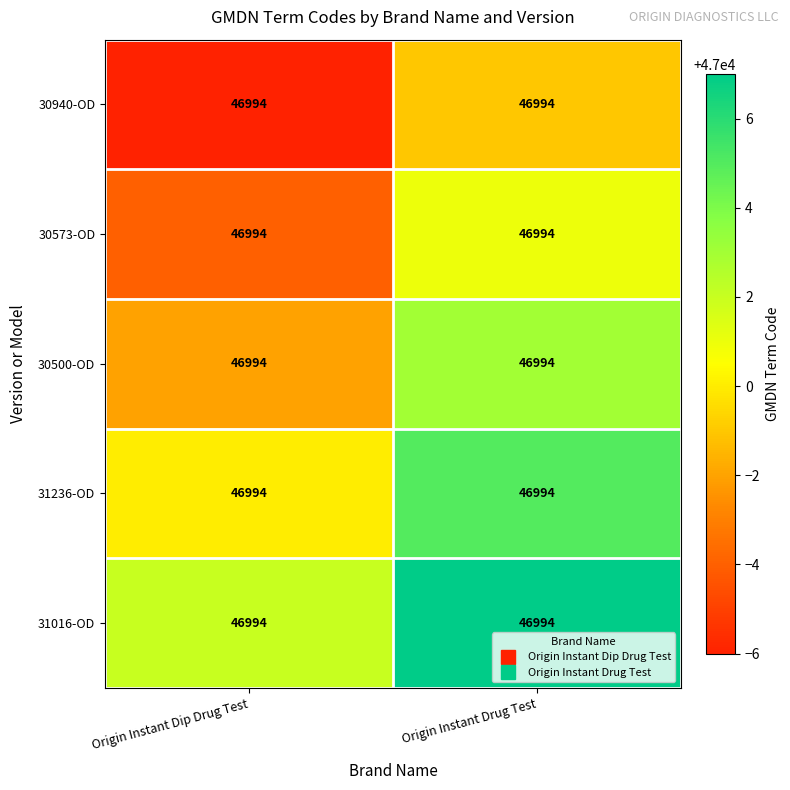

Count the 30940-OD values in the range 46994 to 46999.

2